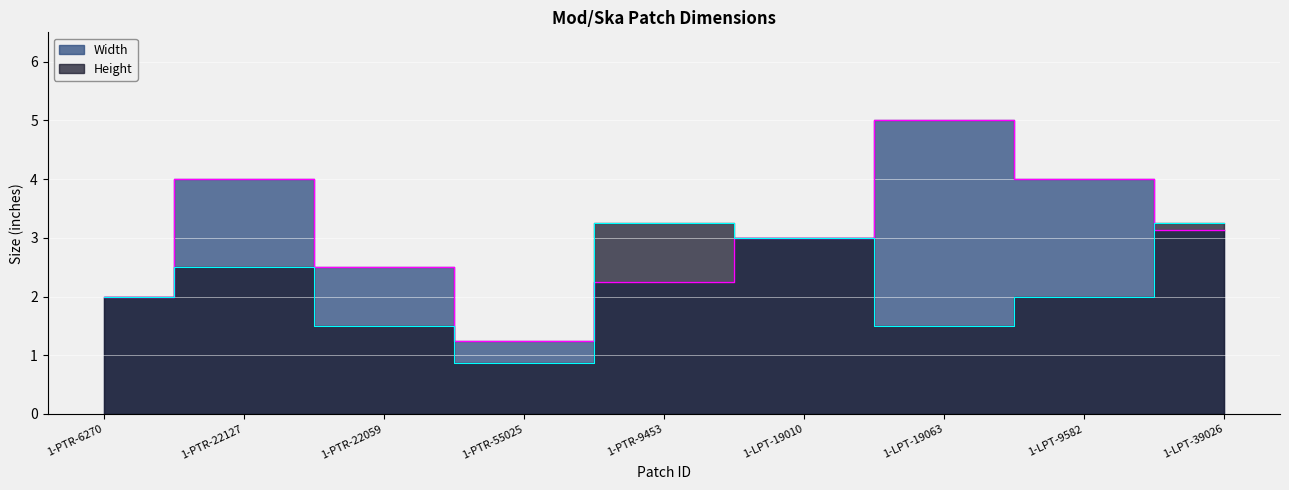

The Width series shows 3.4 at 1-PTR-9453. True or false?

False